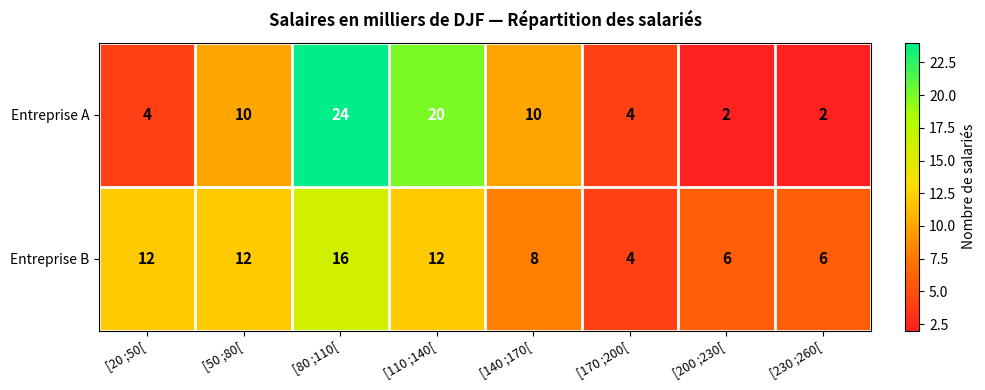

What is the difference between the maximum and minimum values in the Entreprise B series?

12